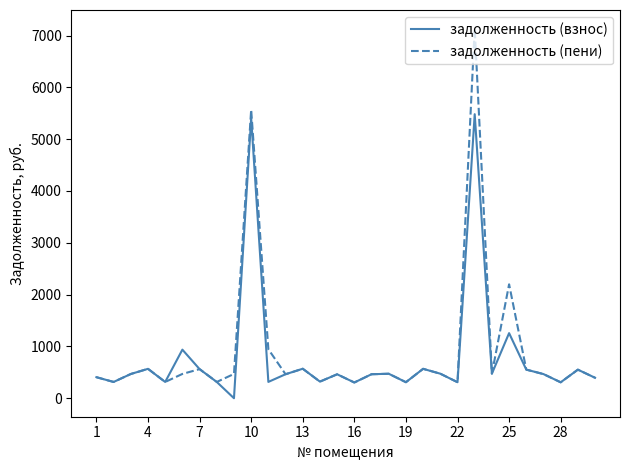

Which series has the largest range (max minus min)?

задолженность (пени)